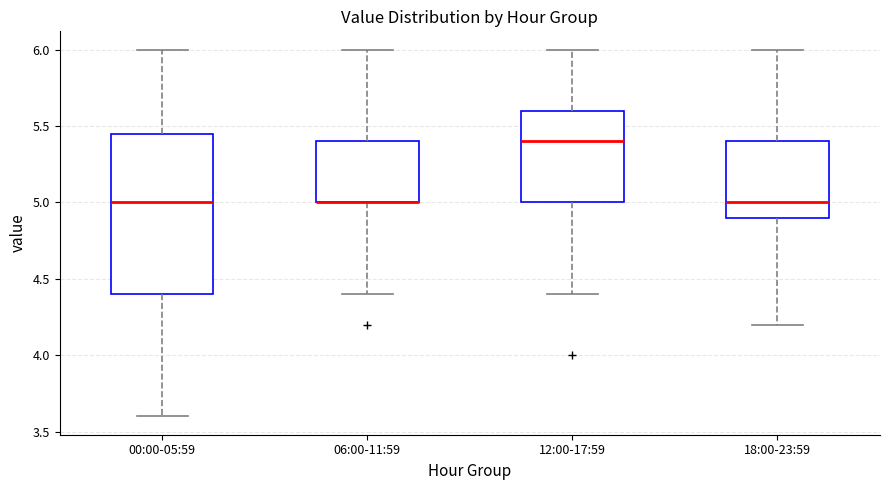

Reading left to right, transcribe this box plot: for each box, give where its median line is, the range the box spans, and where its two whiskers end, as read against the y-axis. The values are not printed on the chart, so give them approximately, as read against the axis.

00:00-05:59: median 5.00, box 4.40 to 5.45, whiskers 3.60 to 6.00
06:00-11:59: median 5.00 (drawn on the box's lower edge), box 5.00 to 5.40, whiskers 4.40 to 6.00
12:00-17:59: median 5.40, box 5.00 to 5.60, whiskers 4.40 to 6.00
18:00-23:59: median 5.00, box 4.90 to 5.40, whiskers 4.20 to 6.00